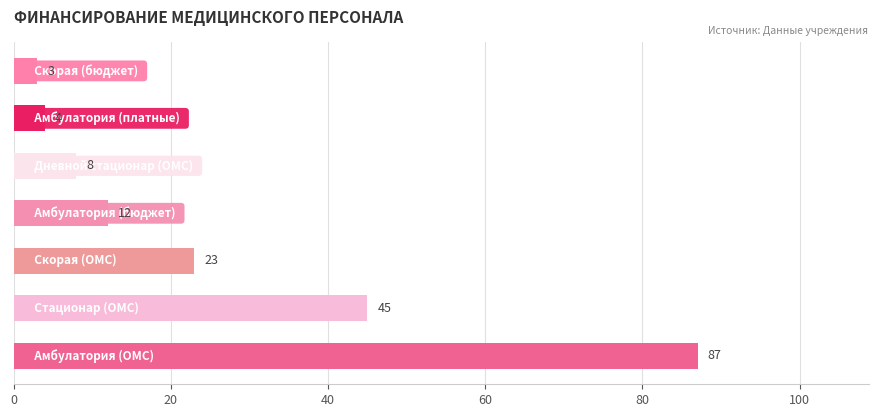

What is the difference between the maximum and second lowest values?

83